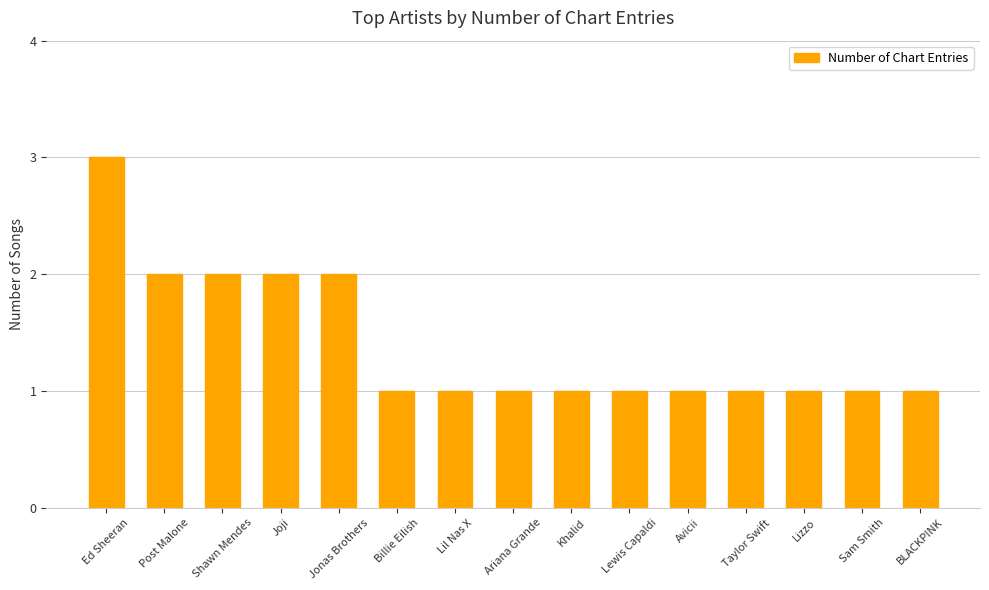

What is the maximum value shown in the chart?

3